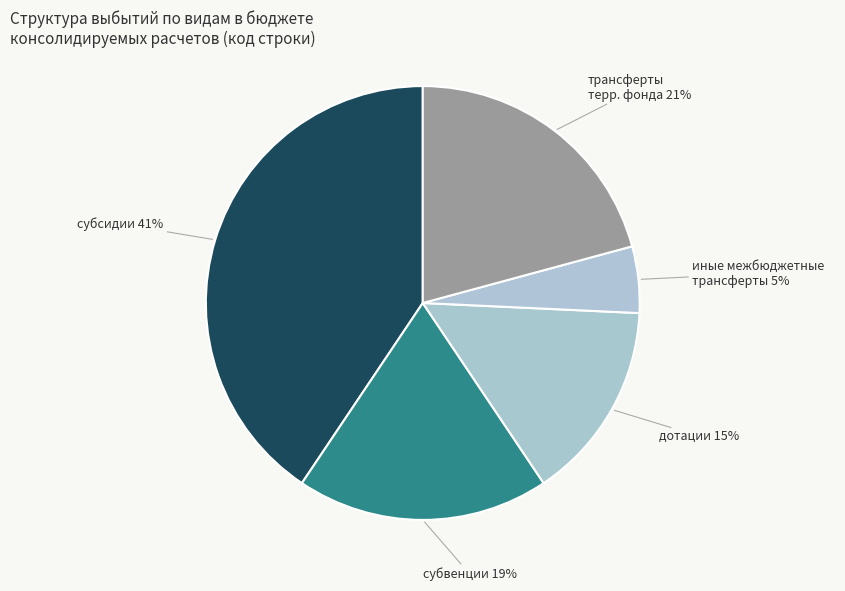

How many slices are in this pie chart?

5